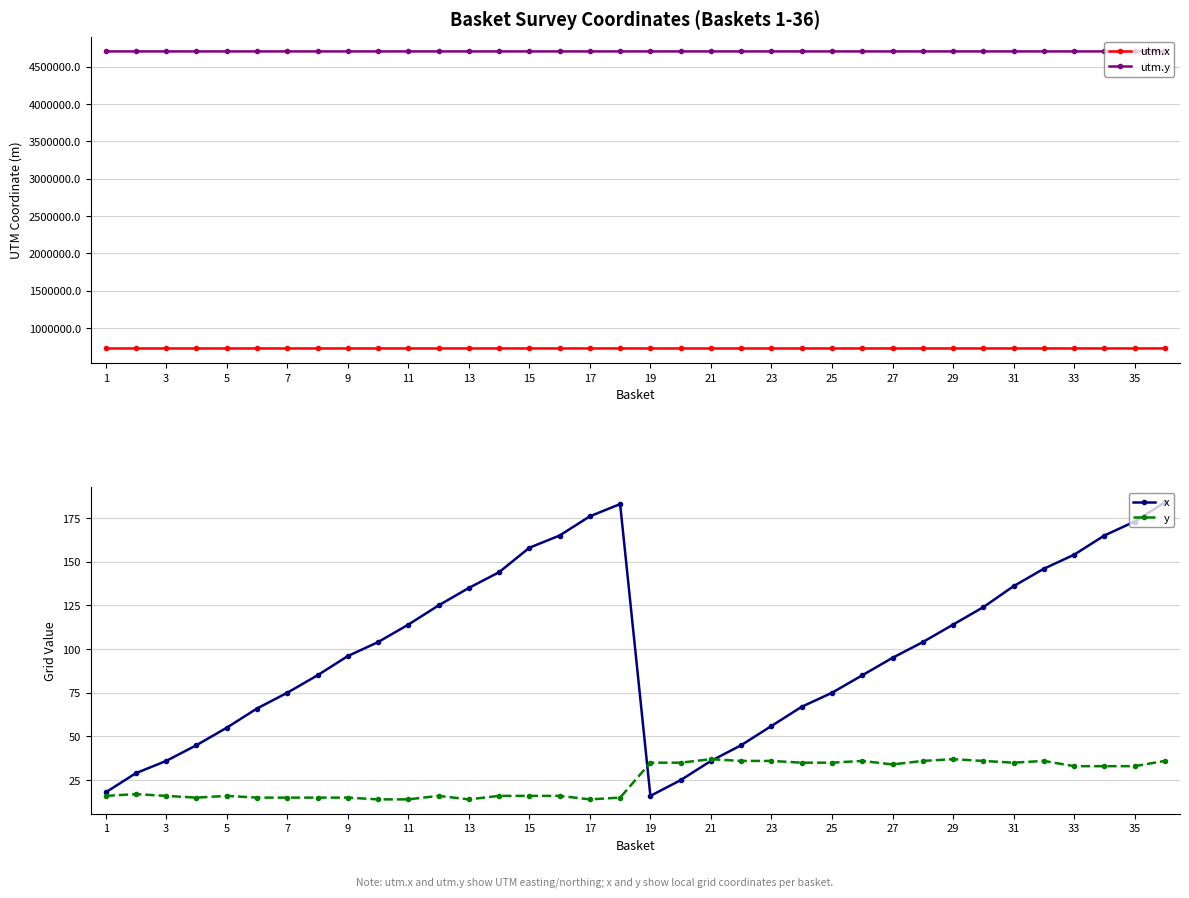

Reading right to left, what are all the values shown in this chart?

utm.x: 728853.9	728842.6	728834.7	728824.3	728816.8	728807.6	728796.0	728786.5	728776.9	728768.0	728758.2	728748.1	728740.6	728730.6	728719.9	728711.0	728699.7	728691.4	728847.7	728840.9	728830.6	728823.4	728810.4	728800.6	728791.8	728780.8	728771.3	728763.7	728753.0	728743.3	728734.6	728724.2	728714.2	728706.0	728699.1	728688.4
utm.y: 4705137.1	4705137.1	4705139.3	4705141.8	4705147.0	4705148.7	4705152.9	4705156.3	4705158.1	4705158.3	4705162.6	4705164.6	4705166.3	4705170.1	4705172.6	4705176.6	4705177.6	4705179.9	4705117.1	4705118.3	4705122.2	4705124.8	4705128.1	4705129.1	4705132.6	4705133.9	4705136.7	4705139.7	4705142.4	4705144.7	4705147.6	4705151.4	4705153.0	4705155.9	4705159.1	4705160.9
x: 184.0	173.0	165.0	154.0	146.0	136.0	124.0	114.0	104.0	95.0	85.0	75.0	67.0	56.0	45.0	36.0	25.0	16.0	183.0	176.0	165.0	158.0	144.0	135.0	125.0	114.0	104.0	96.0	85.0	75.0	66.0	55.0	45.0	36.0	29.0	18.0
y: 36.0	33.0	33.0	33.0	36.0	35.0	36.0	37.0	36.0	34.0	36.0	35.0	35.0	36.0	36.0	37.0	35.0	35.0	15.0	14.0	16.0	16.0	16.0	14.0	16.0	14.0	14.0	15.0	15.0	15.0	15.0	16.0	15.0	16.0	17.0	16.0